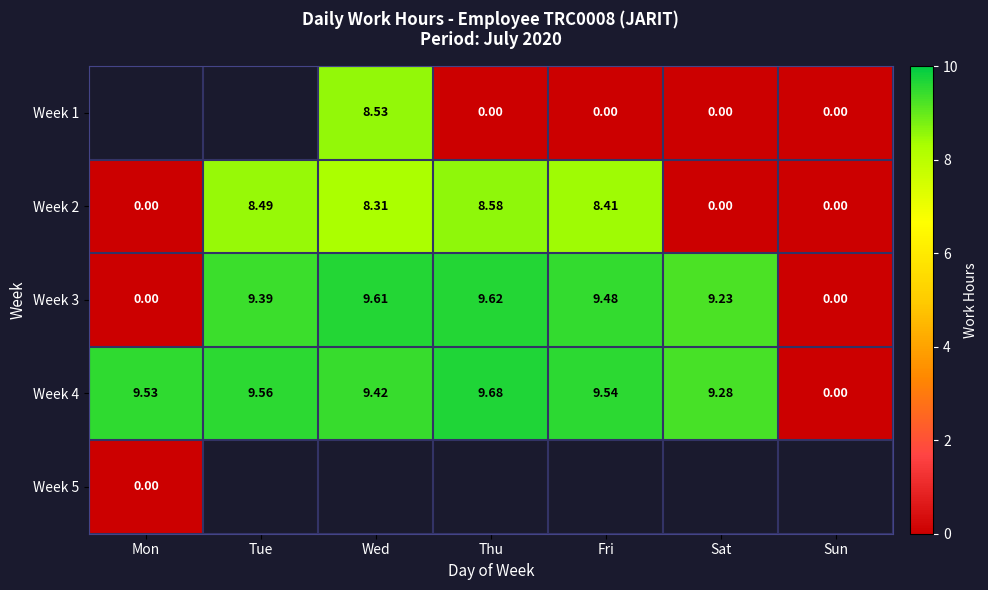

Between Tue and Thu, which is larger?

Thu